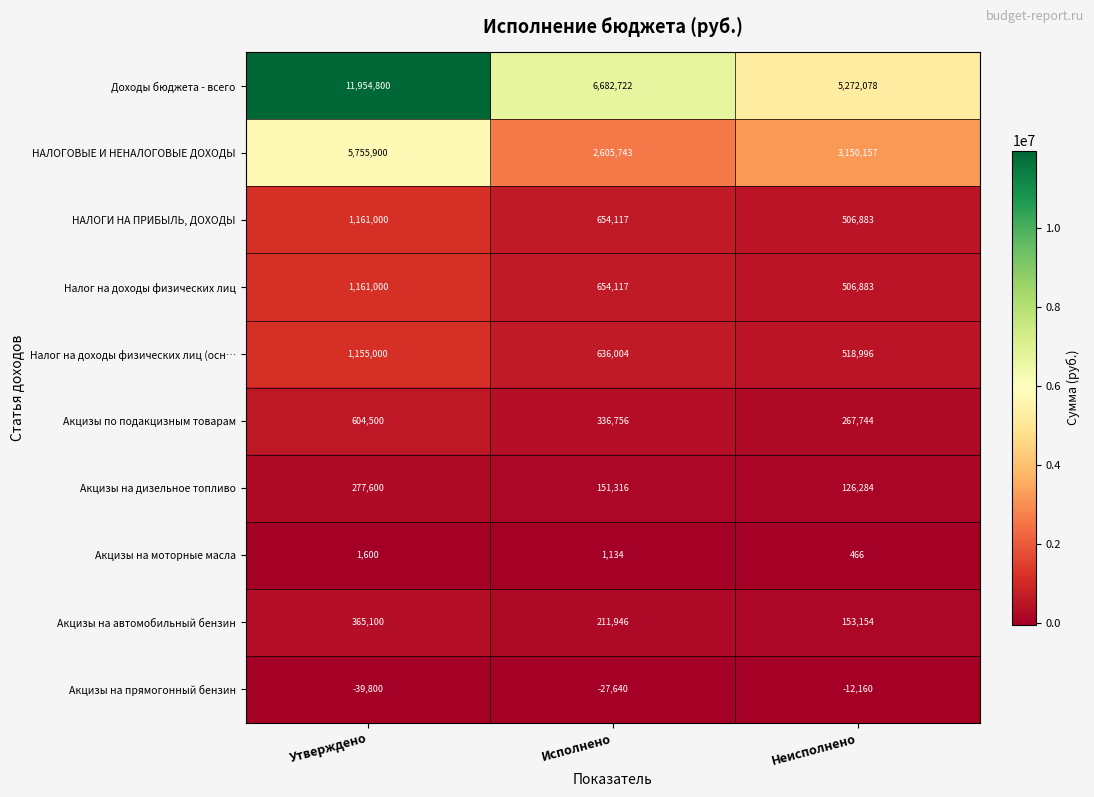

What is the sum of the Акцизы по подакцизным товарам values at Исполнено and Утверждено?

941256